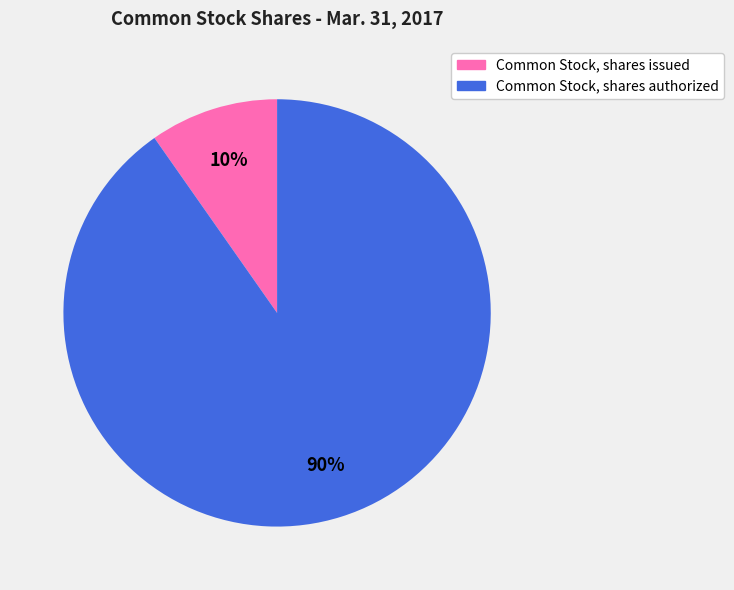

Which slice is the smallest?

Common Stock, shares issued